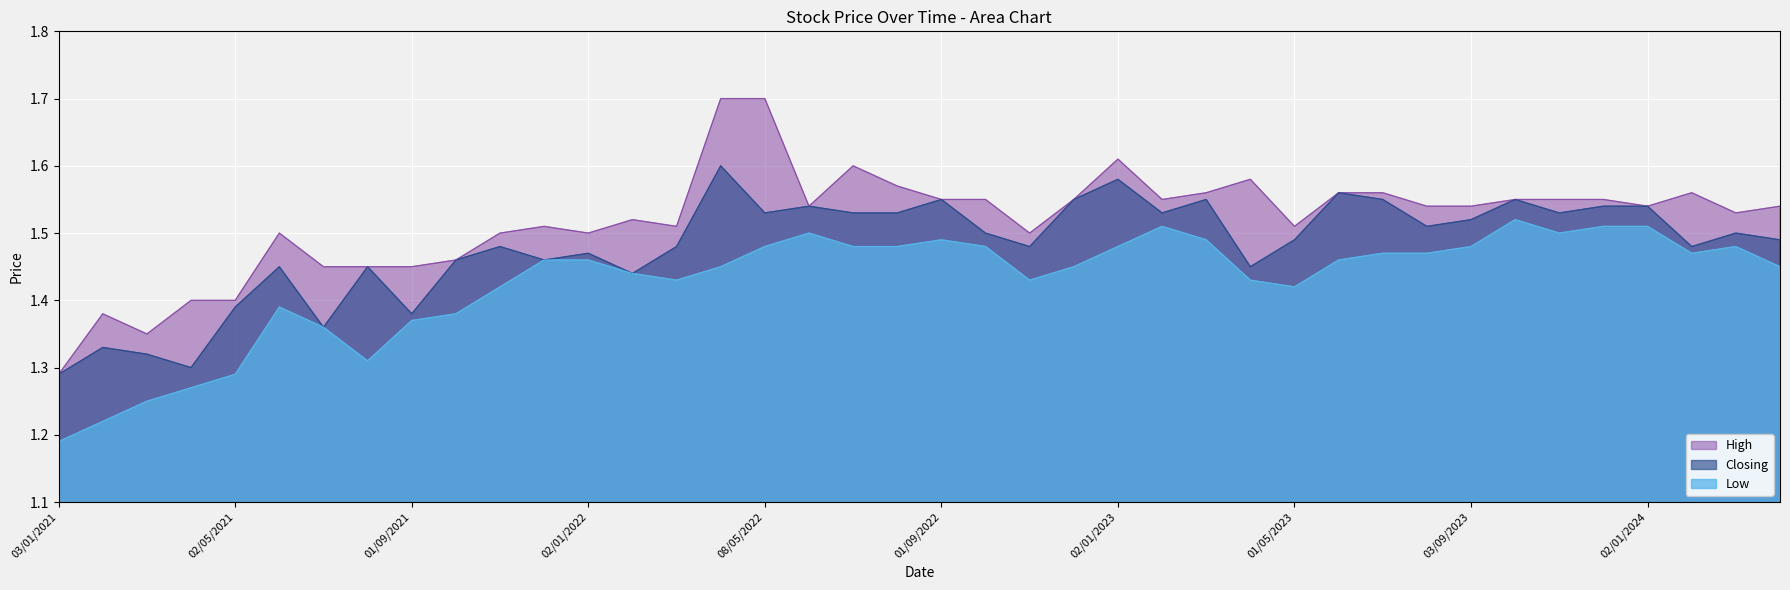

True or false: High and Low cross at least once.

False